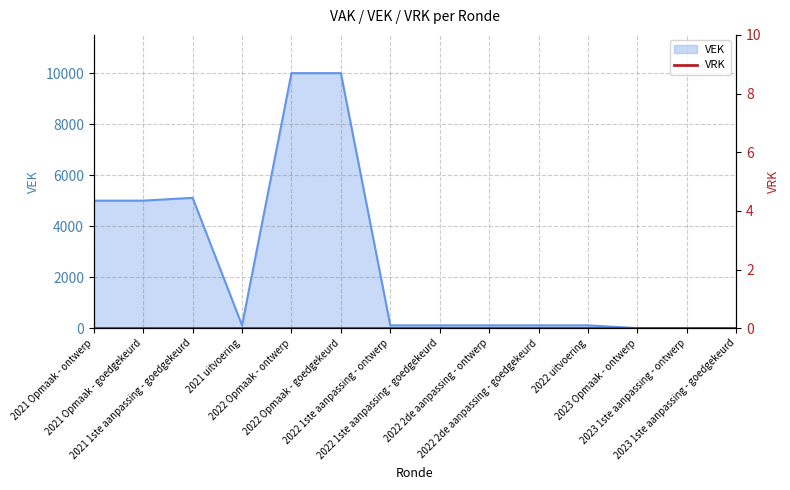

List the labels in order of value, largest first.

2022 Opmaak - ontwerp, 2022 Opmaak - goedgekeurd, 2021 1ste aanpassing - goedgekeurd, 2021 Opmaak - ontwerp, 2021 Opmaak - goedgekeurd, 2021 uitvoering, 2022 1ste aanpassing - ontwerp, 2022 1ste aanpassing - goedgekeurd, 2022 2de aanpassing - ontwerp, 2022 2de aanpassing - goedgekeurd, 2022 uitvoering, 2023 Opmaak - ontwerp, 2023 1ste aanpassing - ontwerp, 2023 1ste aanpassing - goedgekeurd